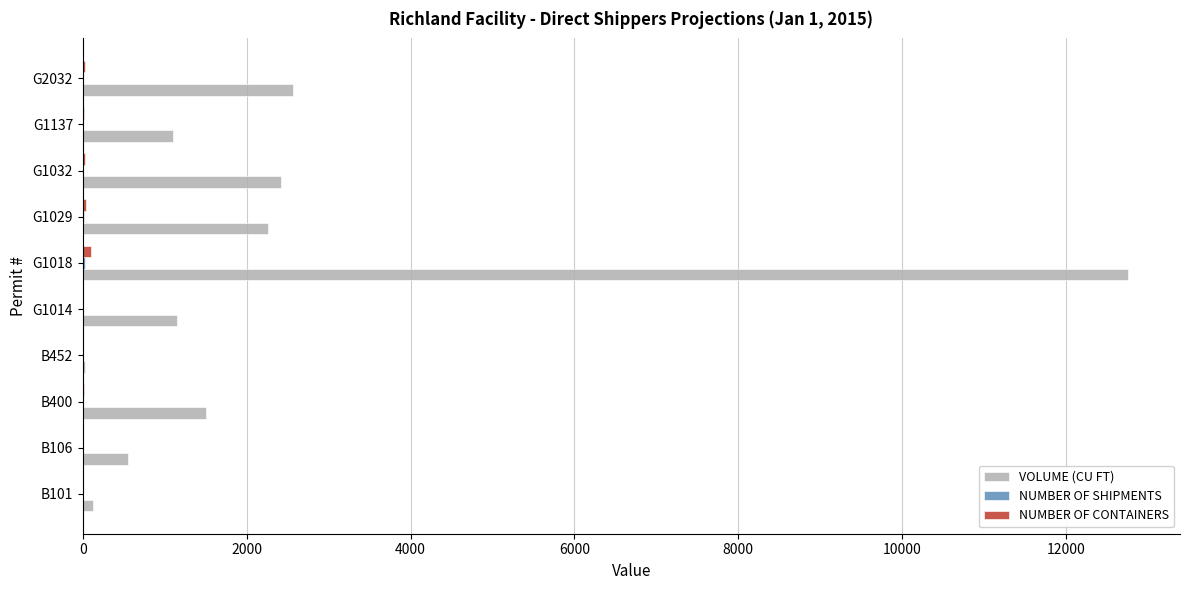

At which category is the sum across all series the highest?

G1018